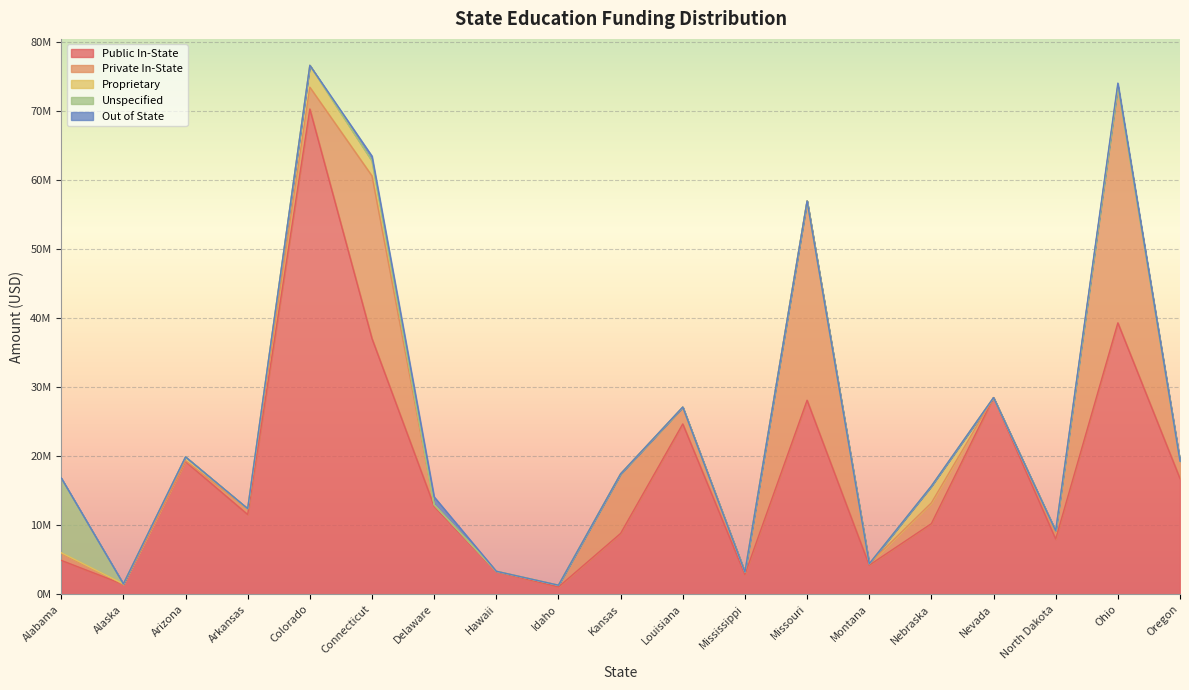

What value does the Proprietary series have at Oregon, to the nearest 10?

8540